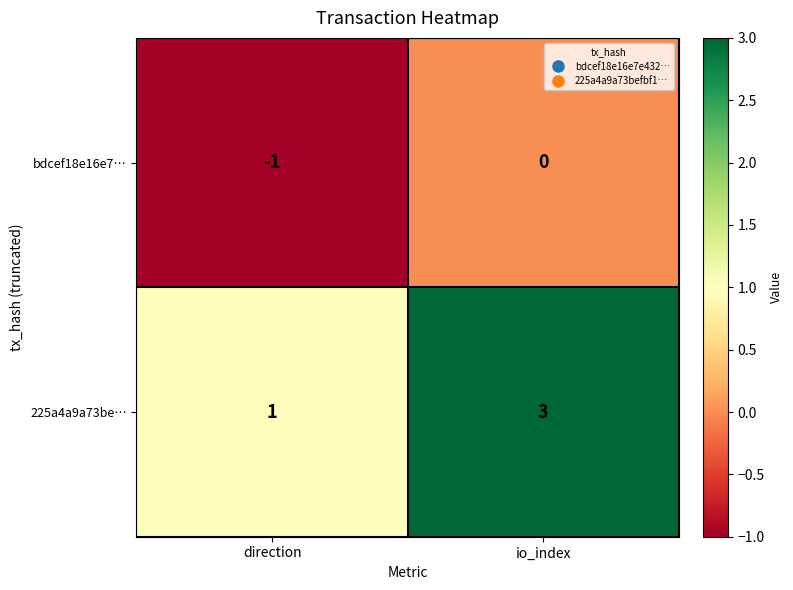

Which series has the largest range (max minus min)?

225a4a9a73be…